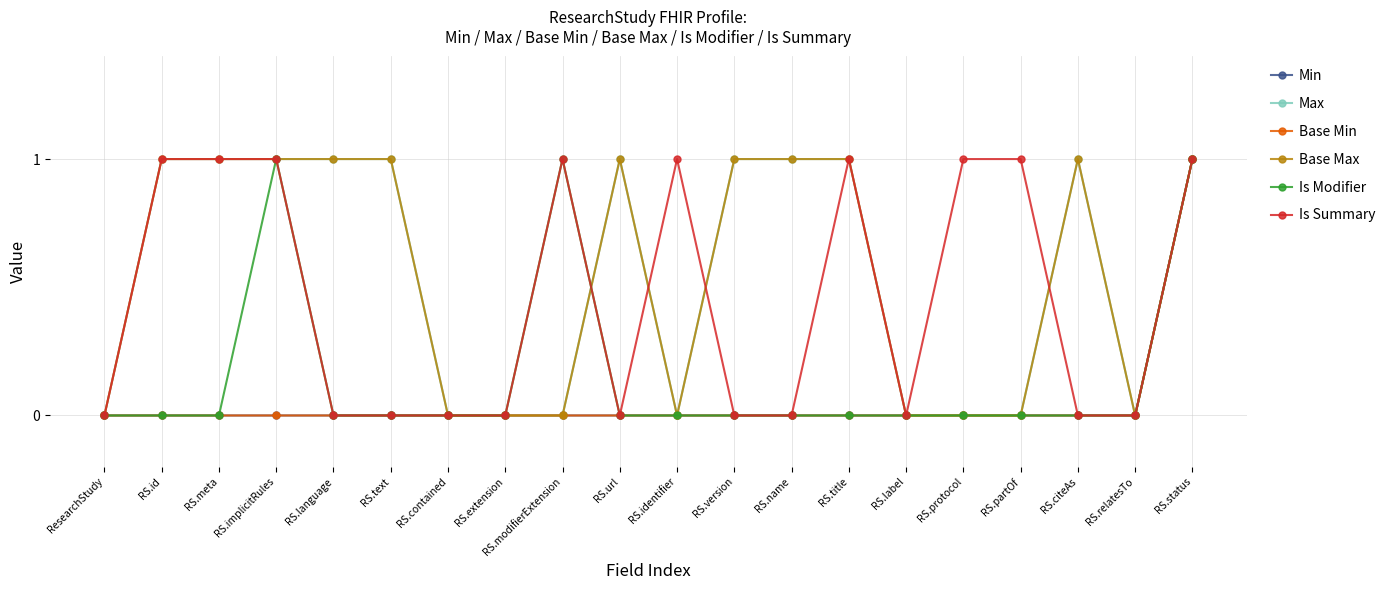

Which category has the highest value in the Min series?

RS.status